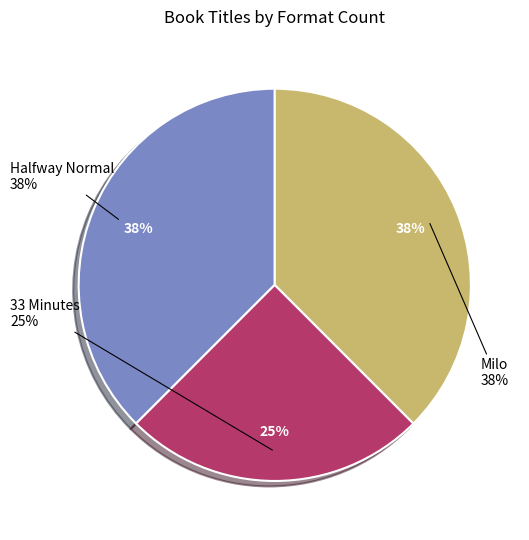

How many segments does this pie chart have?

3